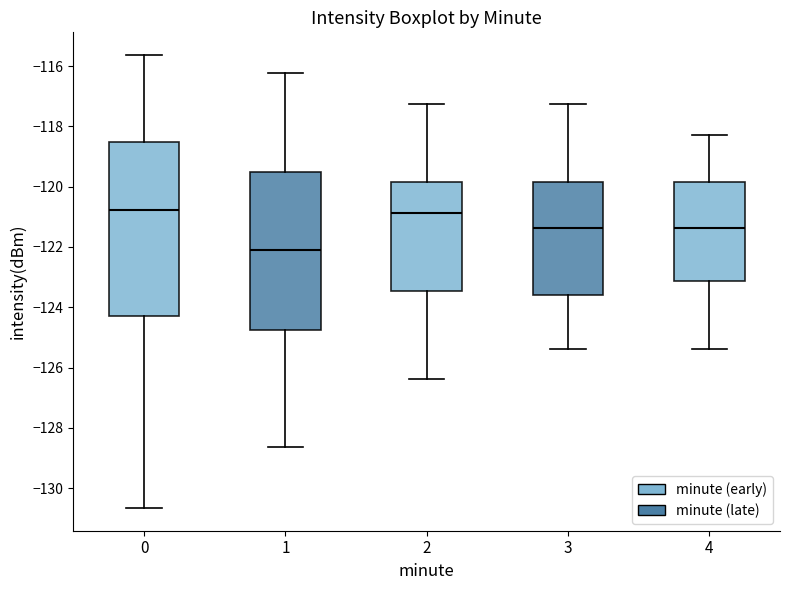

Comparing the boxes themselves (not the whiskers), which one is the tallest?

0